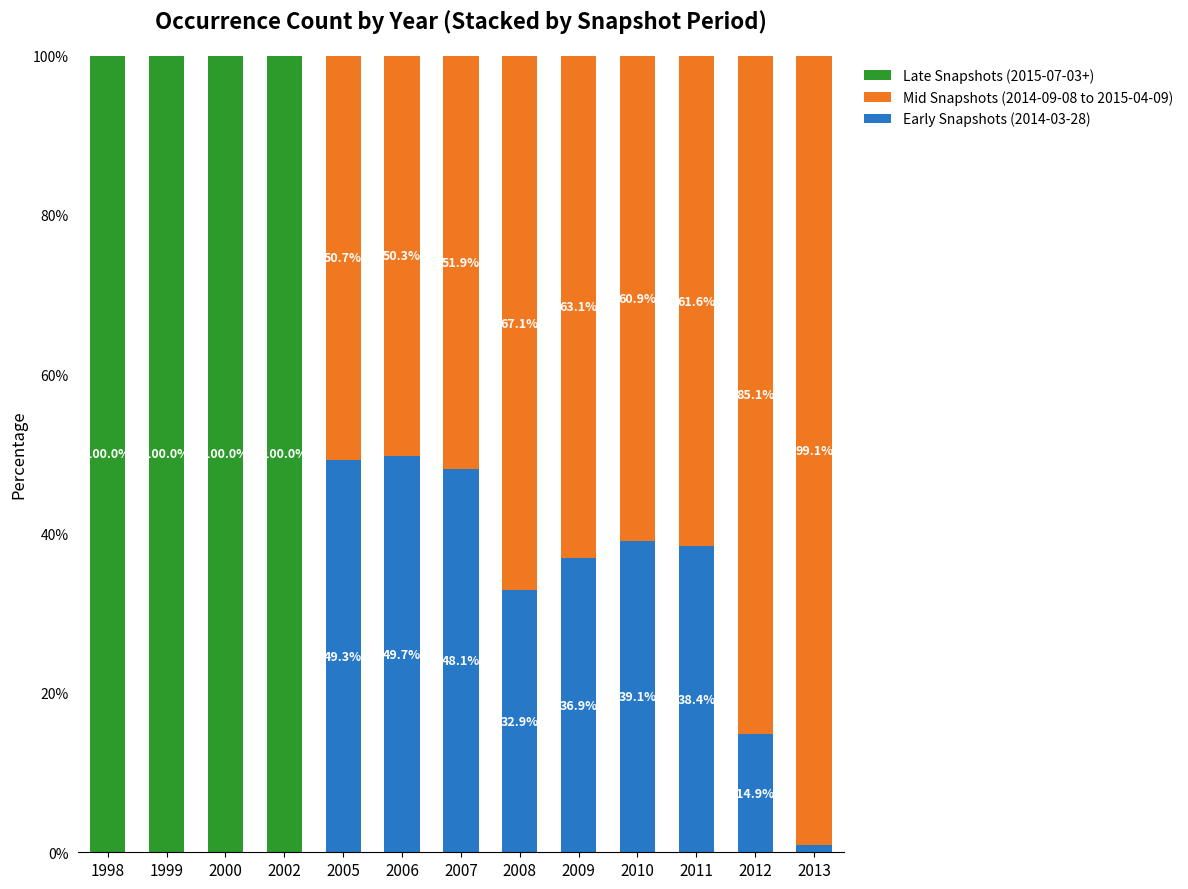

What is the highest value of the Early Snapshots (2014-03-28) series?

49.7